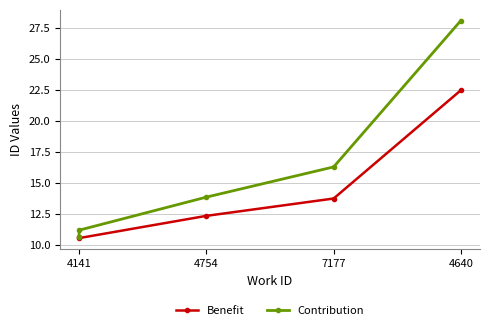

True or false: Benefit has more than 1 interior local peaks.

False